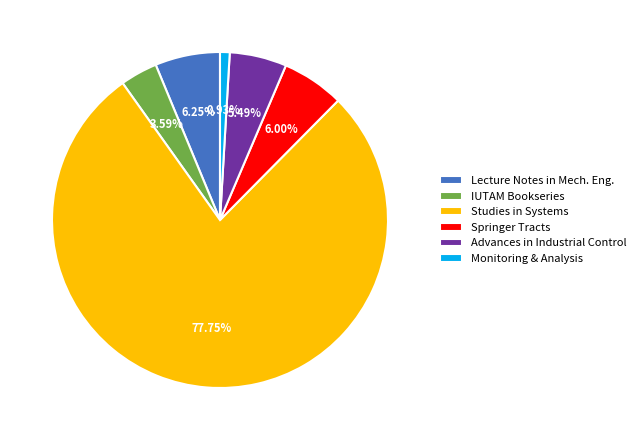

Between Studies in Systems and Springer Tracts, which is larger?

Studies in Systems